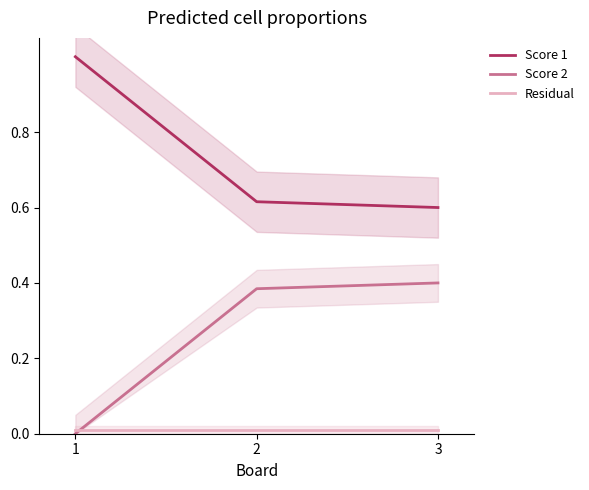

Between 2 and 3, which series saw the biggest shift?

Score 1